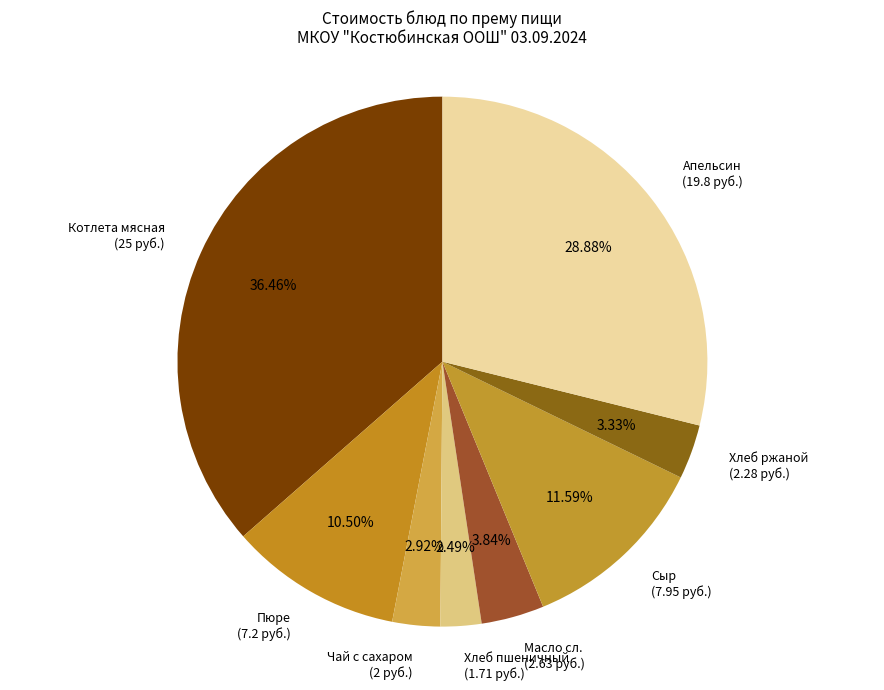

Count the number of slices in the pie.

8